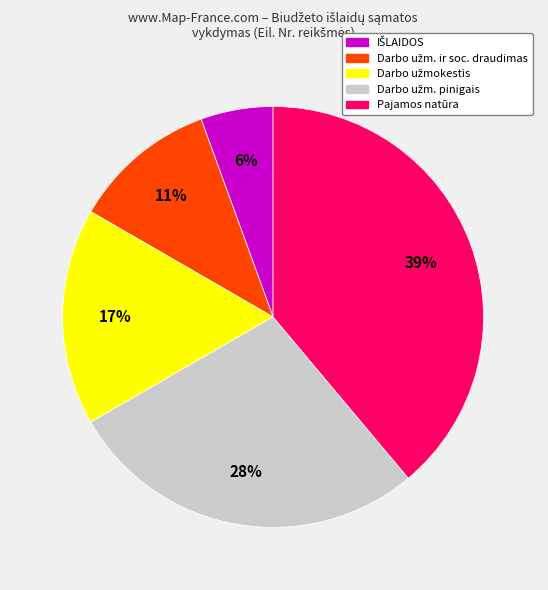

Which slice is the largest?

Pajamos natūra